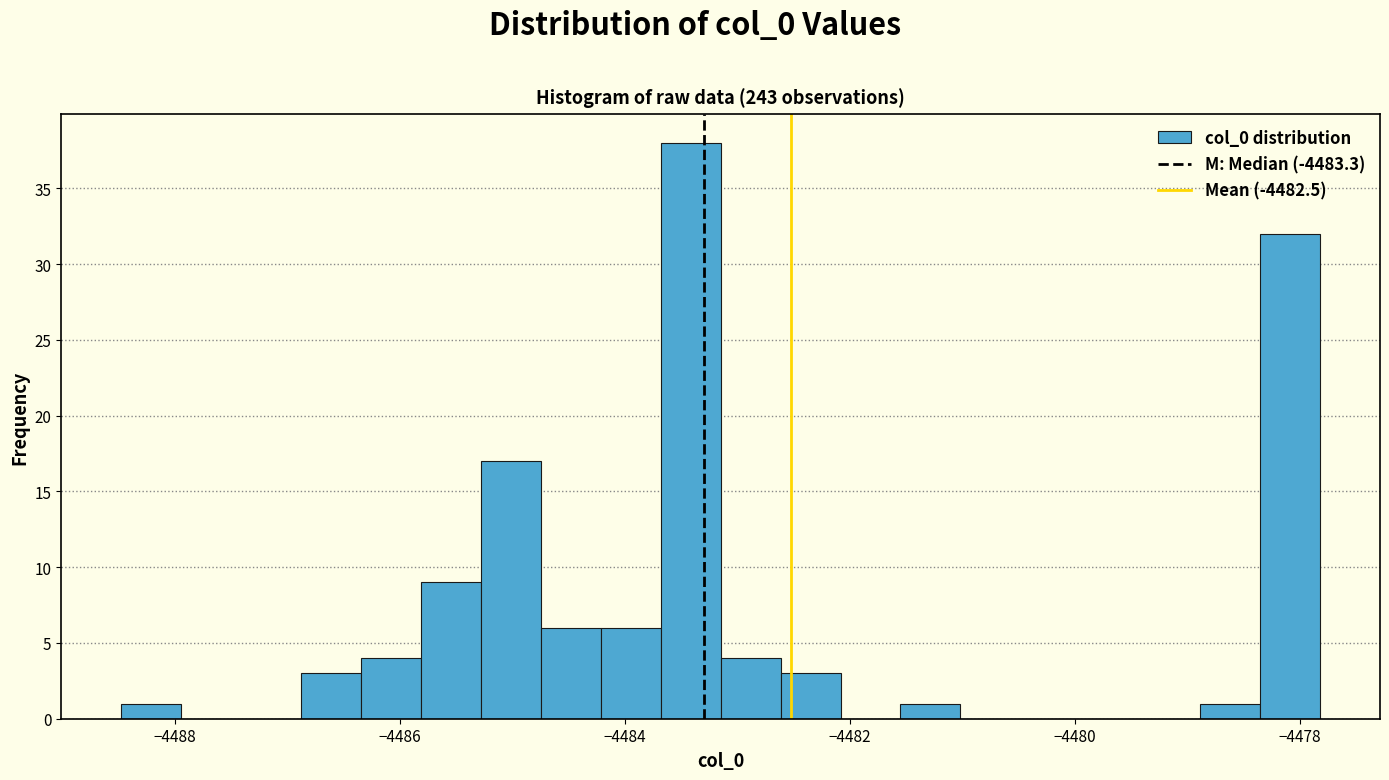

Around what value on the x-axis is the tallest bar? Give the approximate position of its centre, as read against the axis.

-4483.4